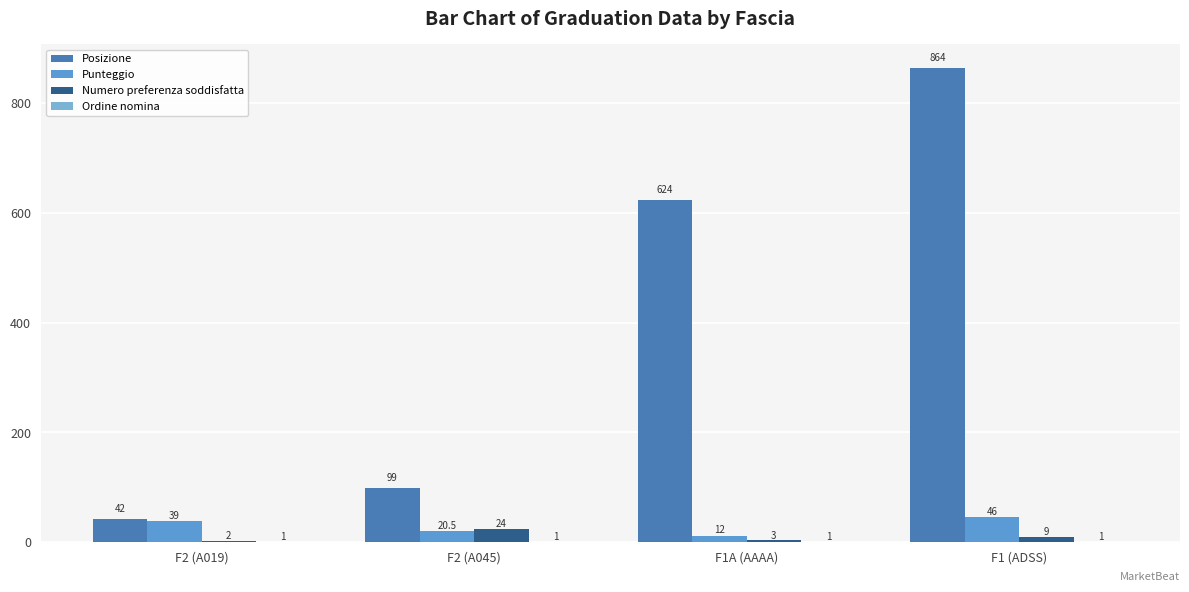

What is the smallest value displayed?

1.0